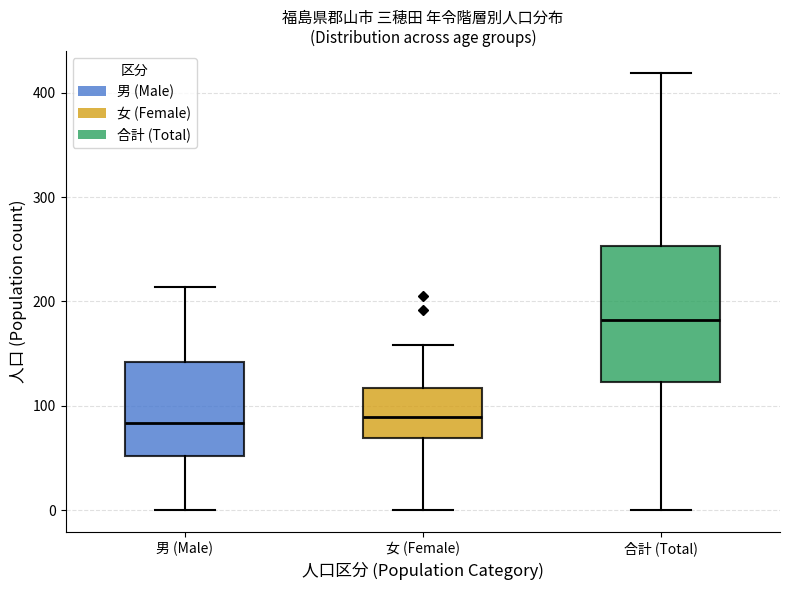

Which box's median line is the highest?

合計 (Total)